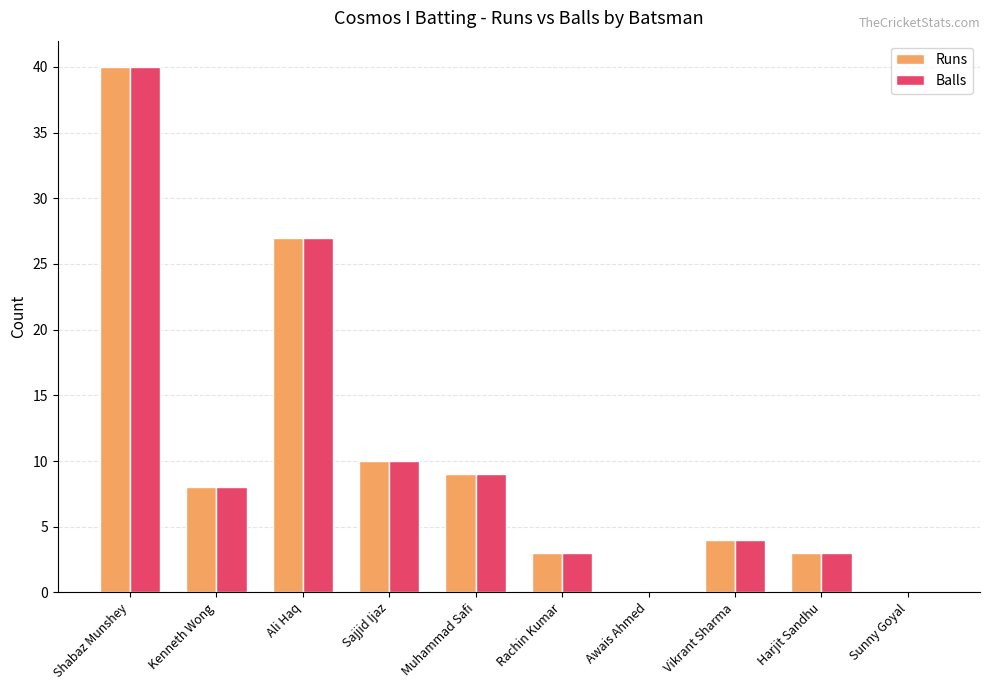

How many data points does each series have?

10